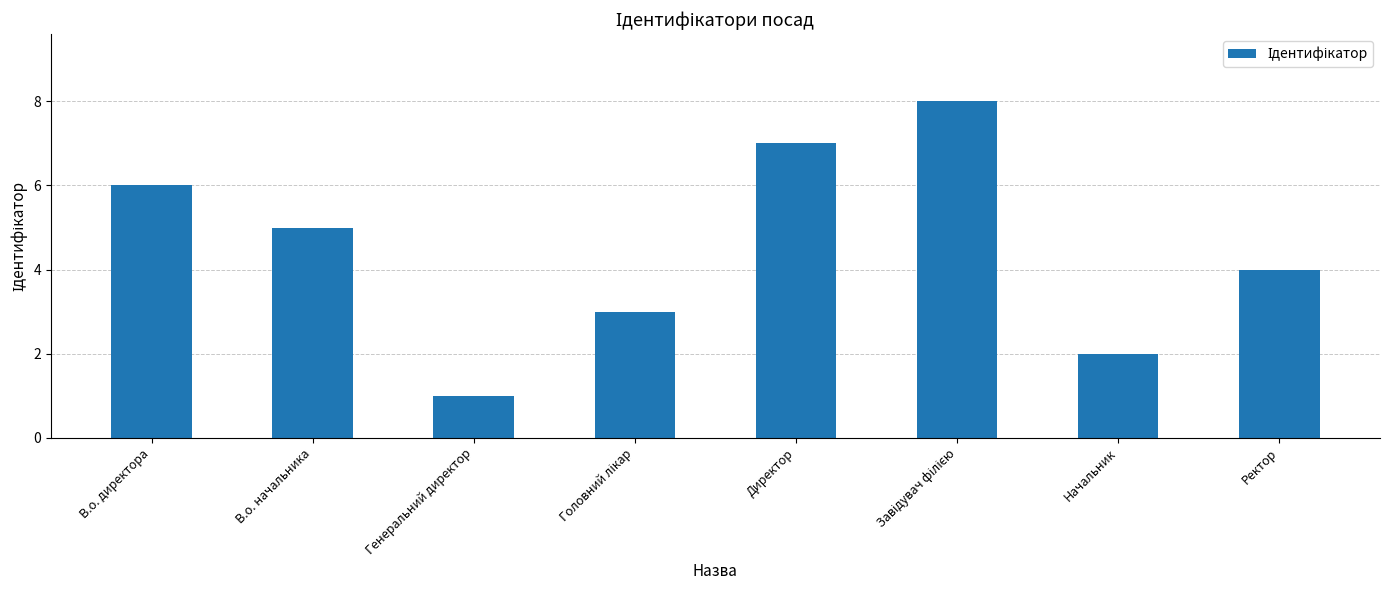

Which category has the lowest value across all series?

Генеральний директор